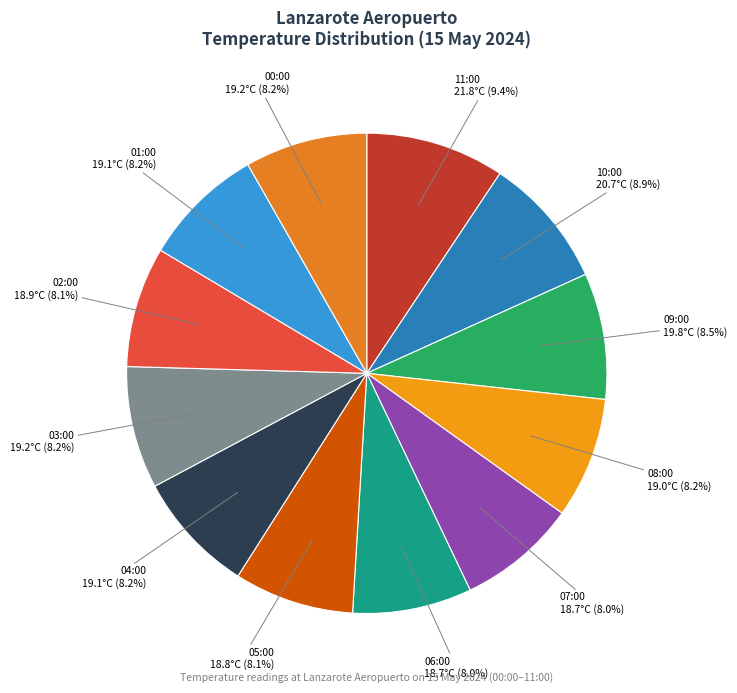

Does 05:00 represent more than half of the total?

No